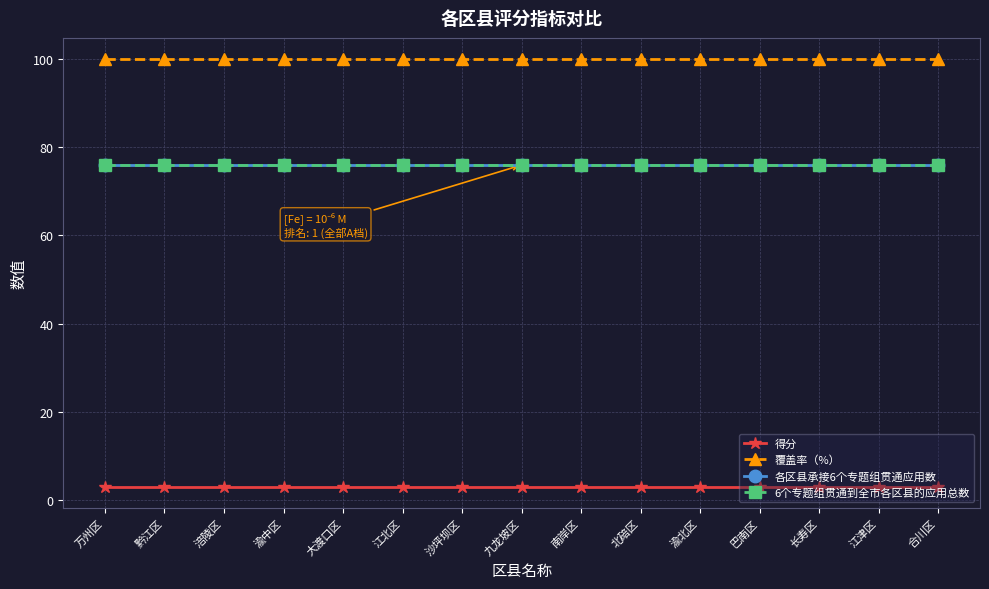

What is the label of the 10th point from the right?

江北区